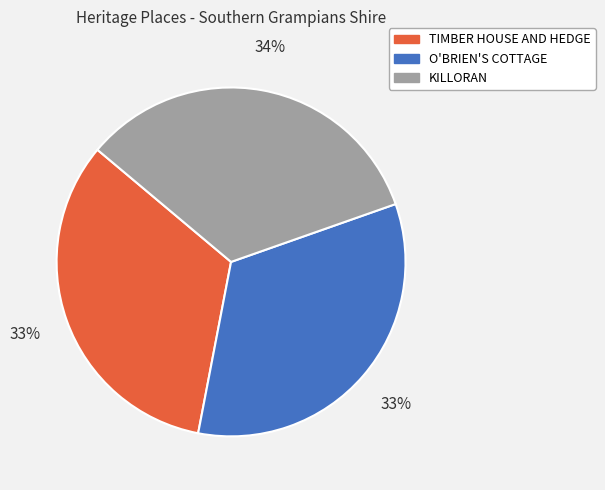

Is there a majority slice in this chart?

No